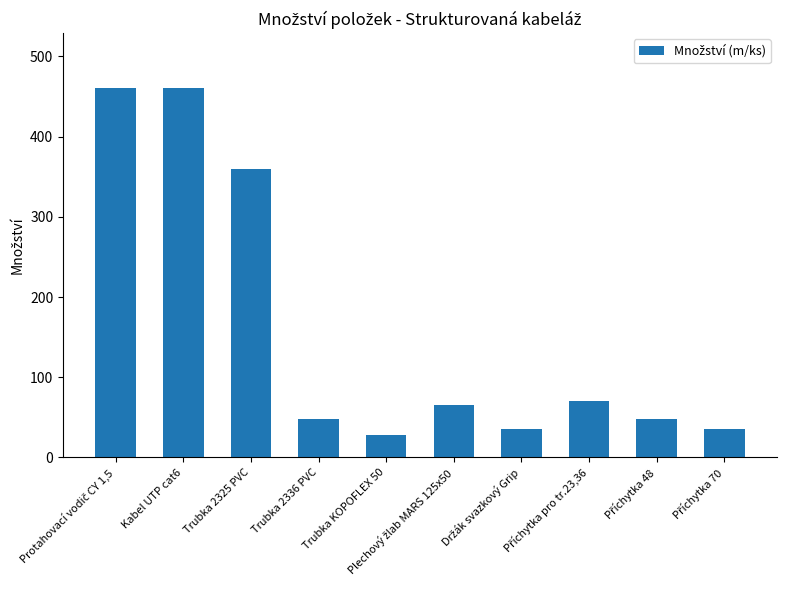

What is the change in value from Trubka 2325 PVC to Trubka 2336 PVC?

-312